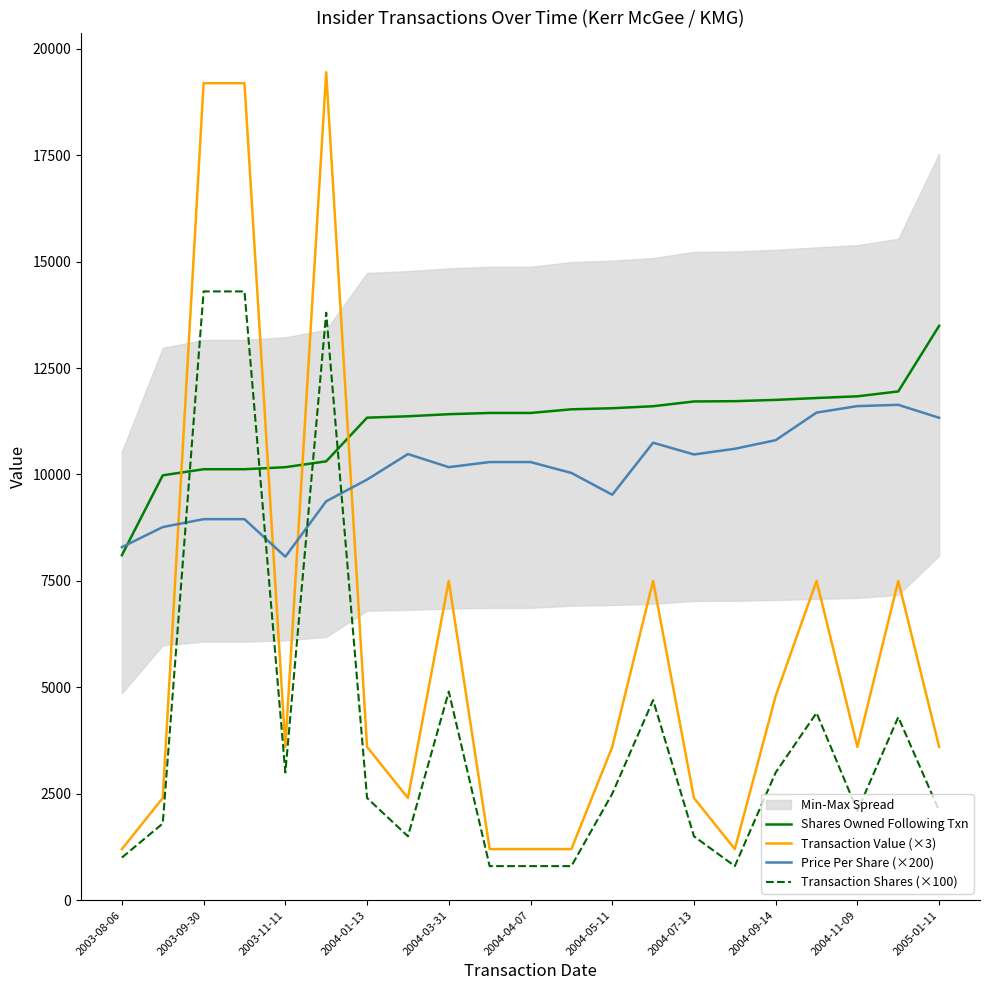

Which series has the largest total across all categories?

Shares Owned Following Txn